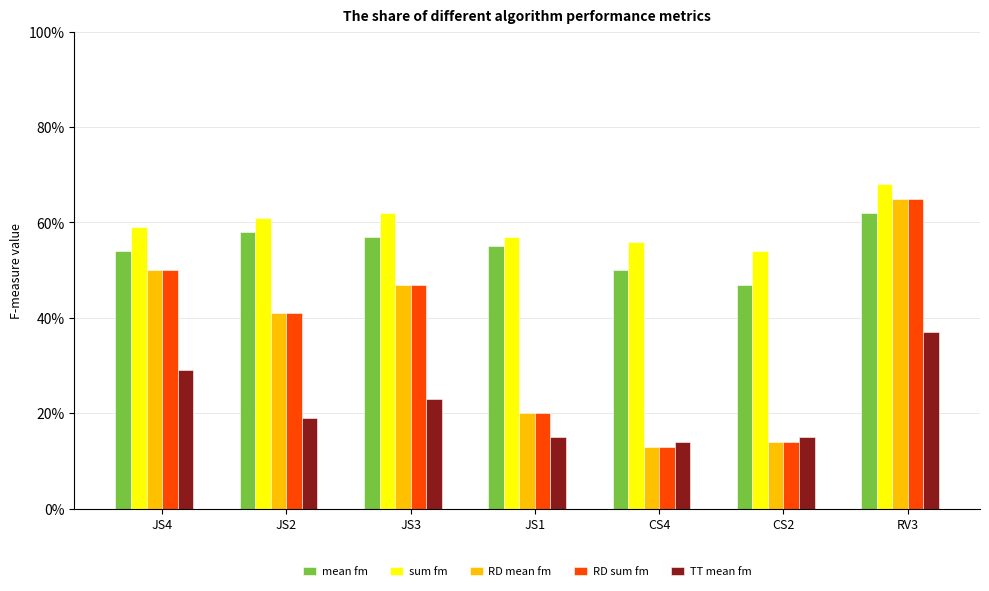

Which series has the largest range (max minus min)?

RD mean fm